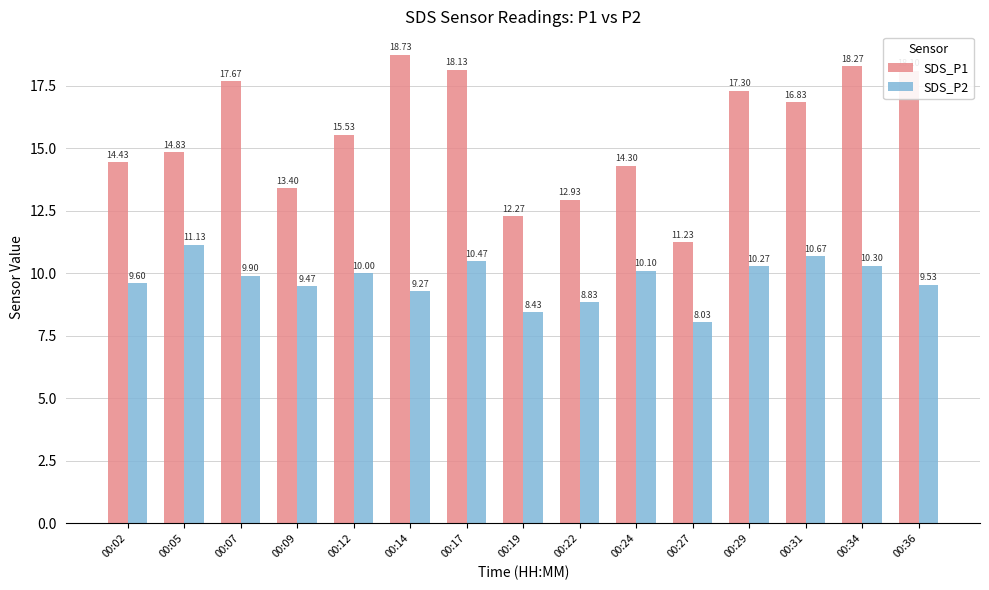

What is the minimum value for SDS_P1?

11.2